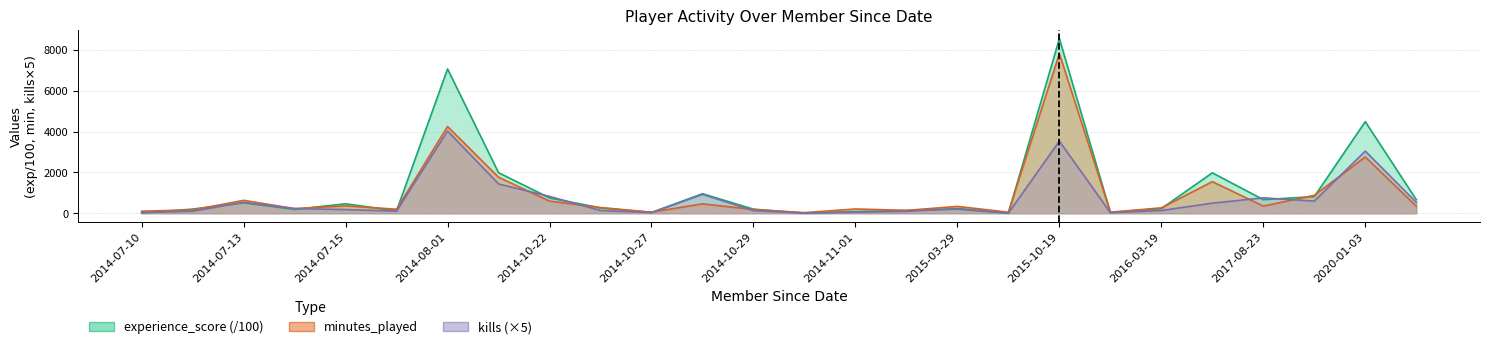

How many categories are shown in the chart?

26